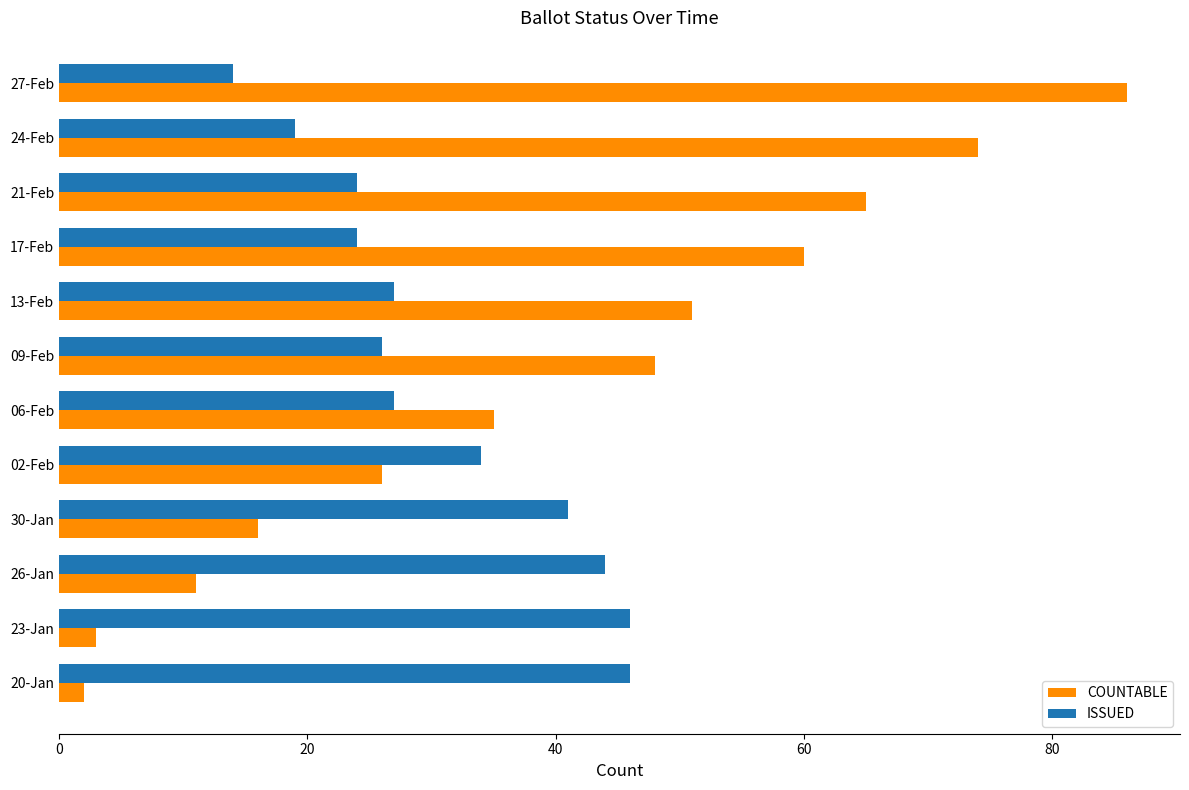

The ISSUED series shows 27 at 06-Feb. True or false?

True